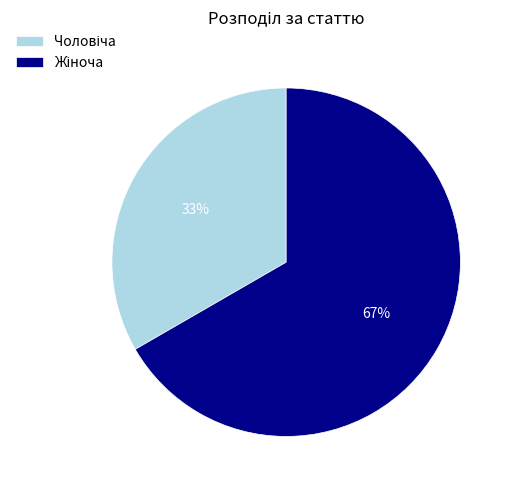

To the nearest percent, what is the average slice percentage?

50%